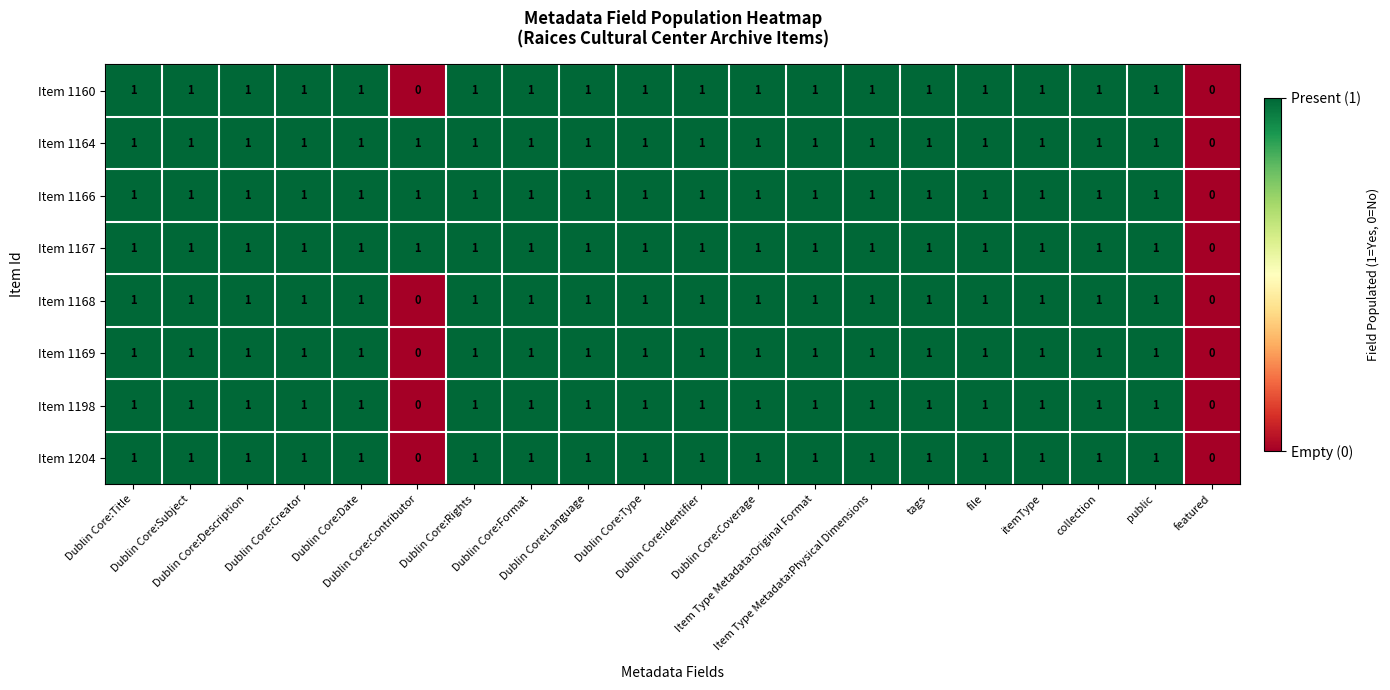

What is the maximum value shown in the chart?

1